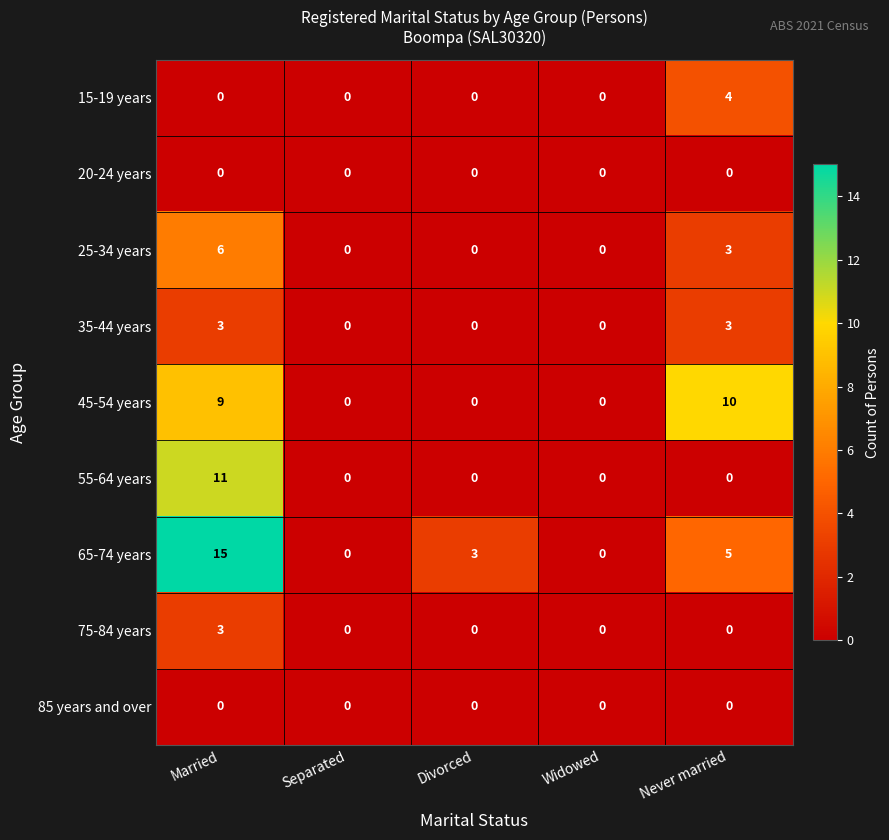

What is the difference between the second highest and minimum values in the 45-54 years series?

9